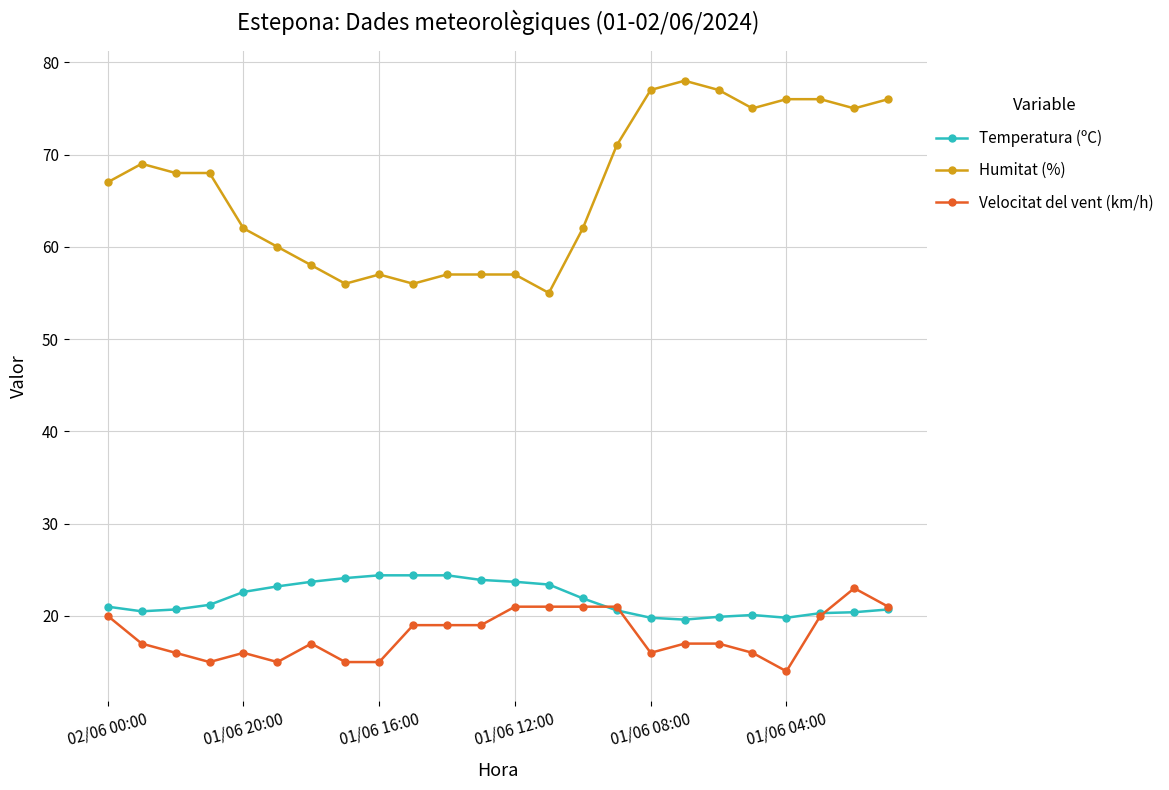

What is the minimum value shown in the chart?

14.0